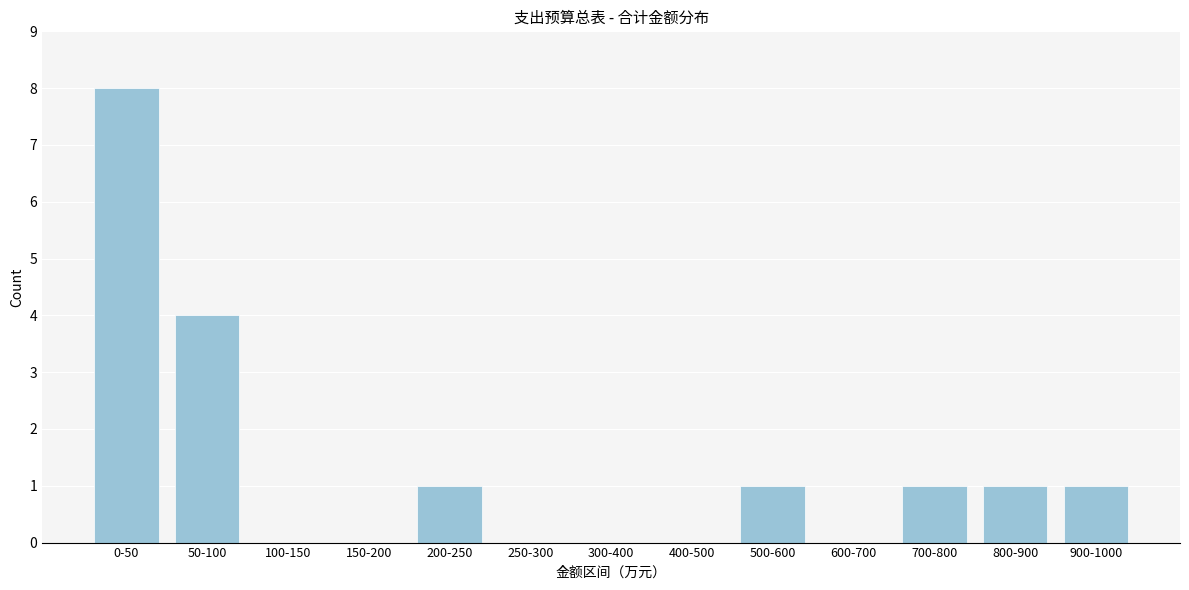

Reading right to left, extract all data points from this chart.

900-1000=1	800-900=1	700-800=1	600-700=0	500-600=1	400-500=0	300-400=0	250-300=0	200-250=1	150-200=0	100-150=0	50-100=4	0-50=8